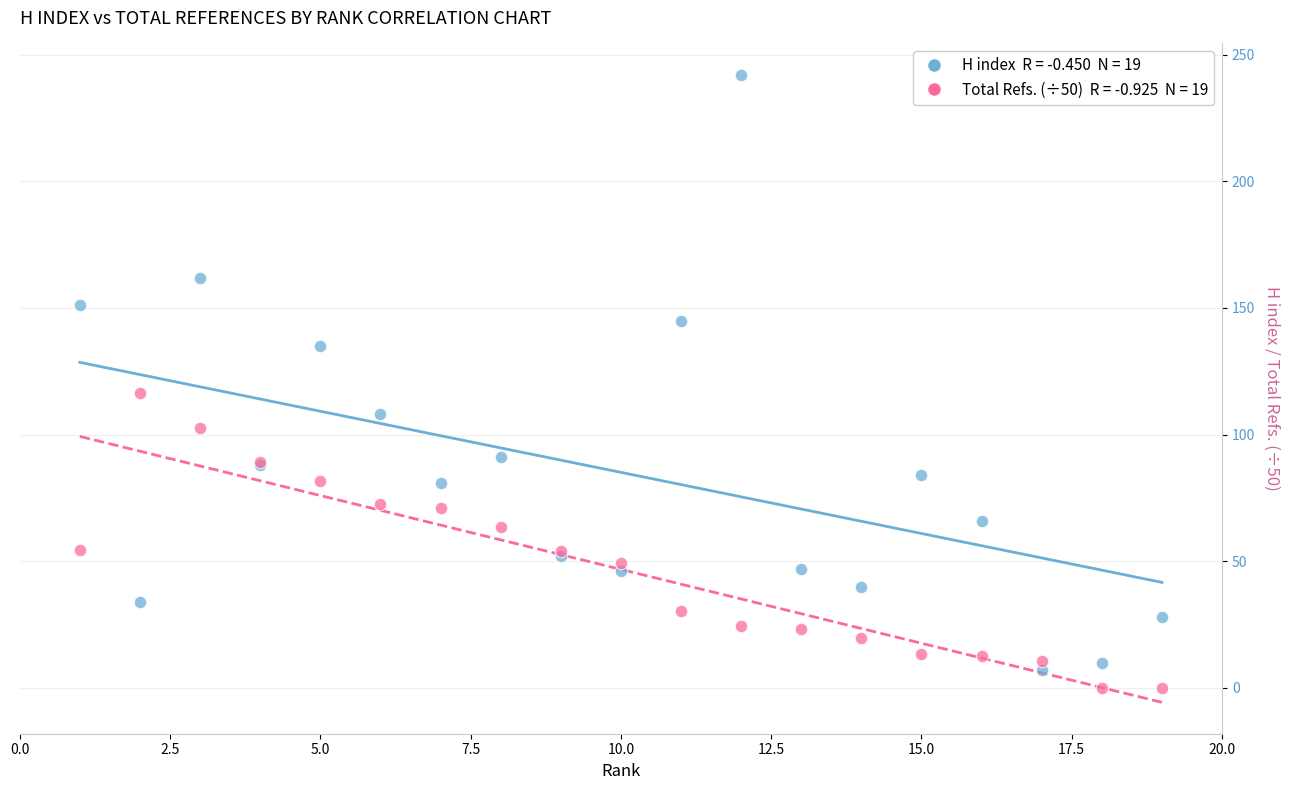

Across all series, what Y value is closest to 121?

116.3